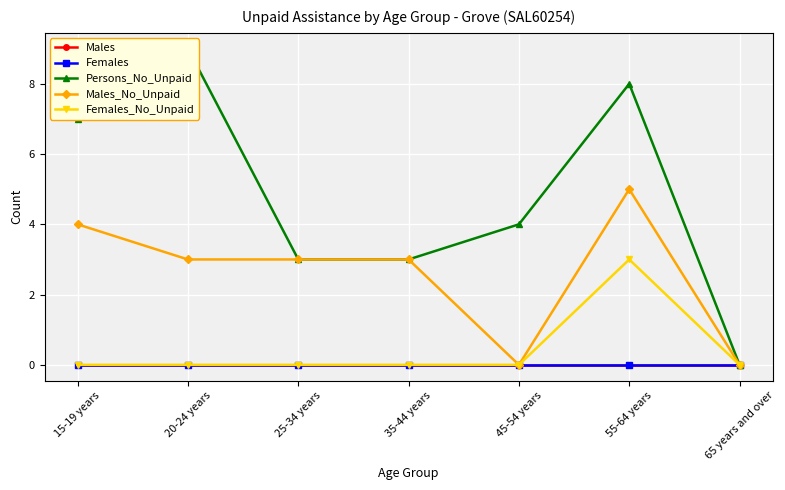

Which label corresponds to the largest value in the chart?

20-24 years